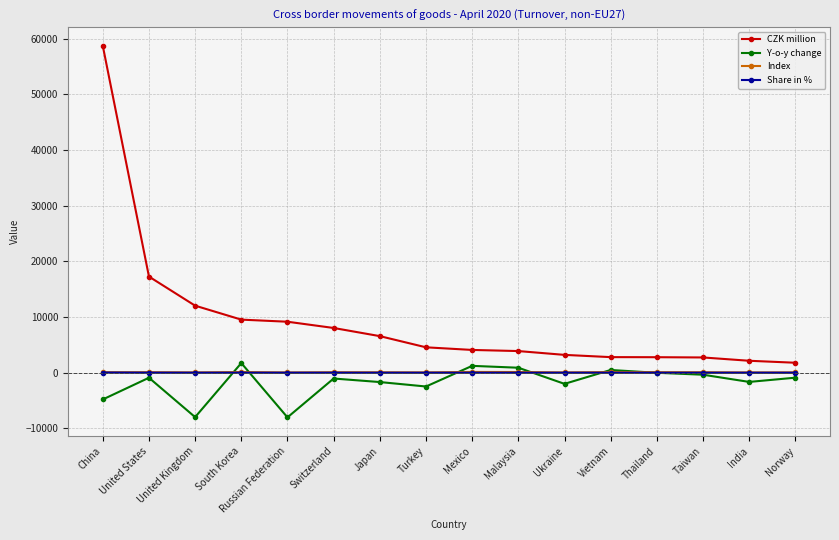

What is the difference between the Share in % values at Switzerland and United Kingdom?

2.2